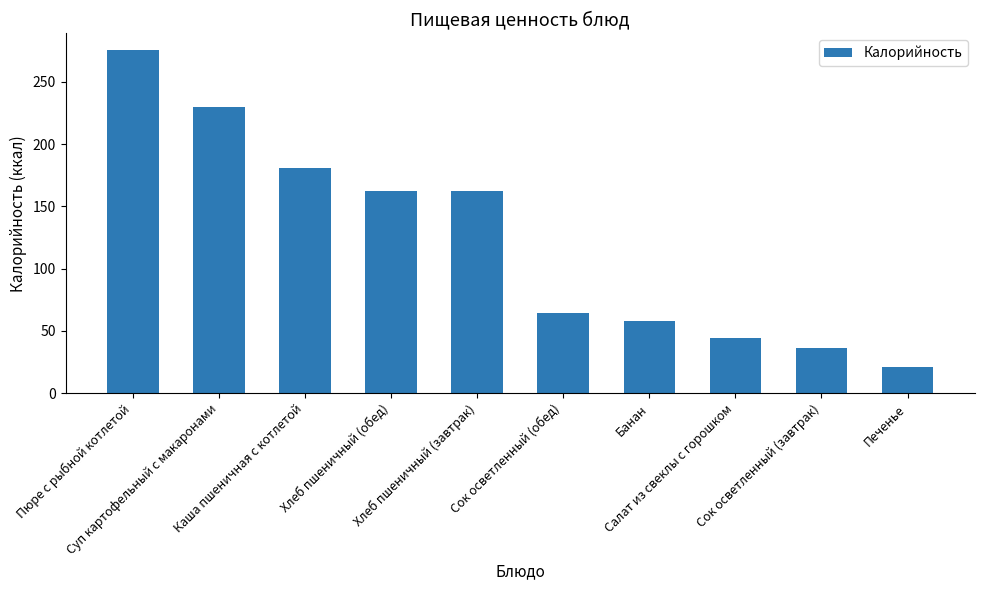

What position from the right is Печенье?

1